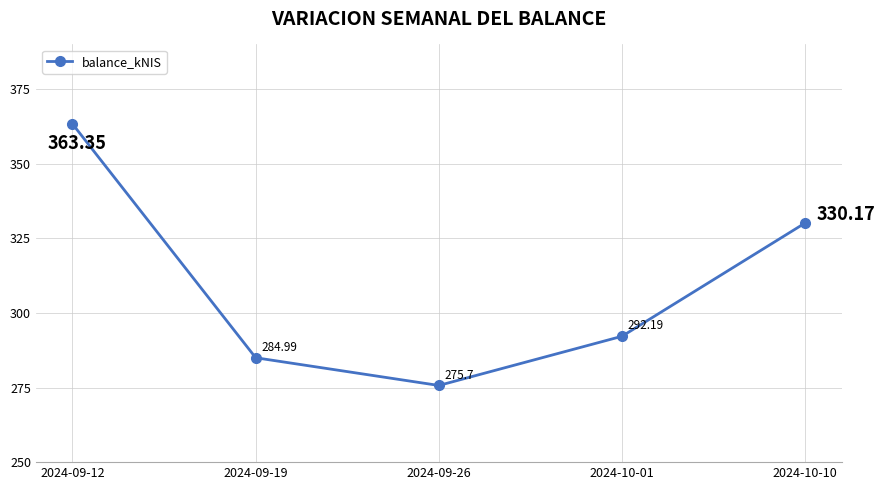

How many lines are shown in the chart?

1